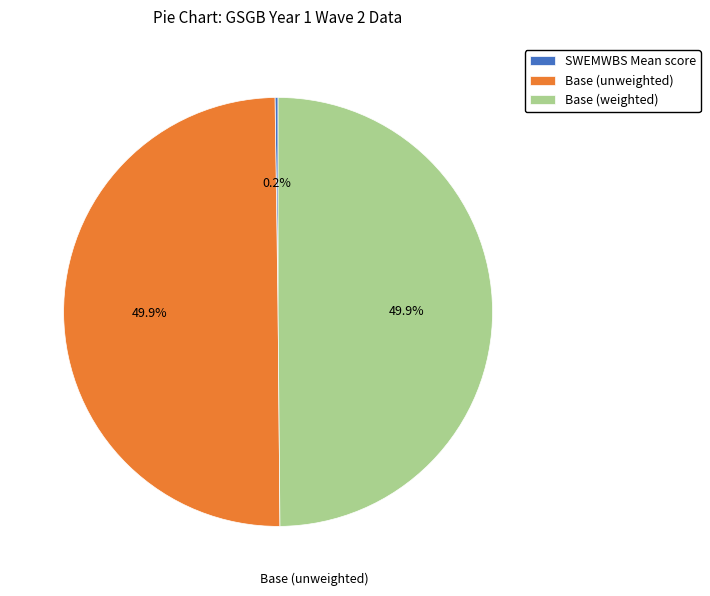

How much of the chart is everything except Base (weighted)?

50.1%